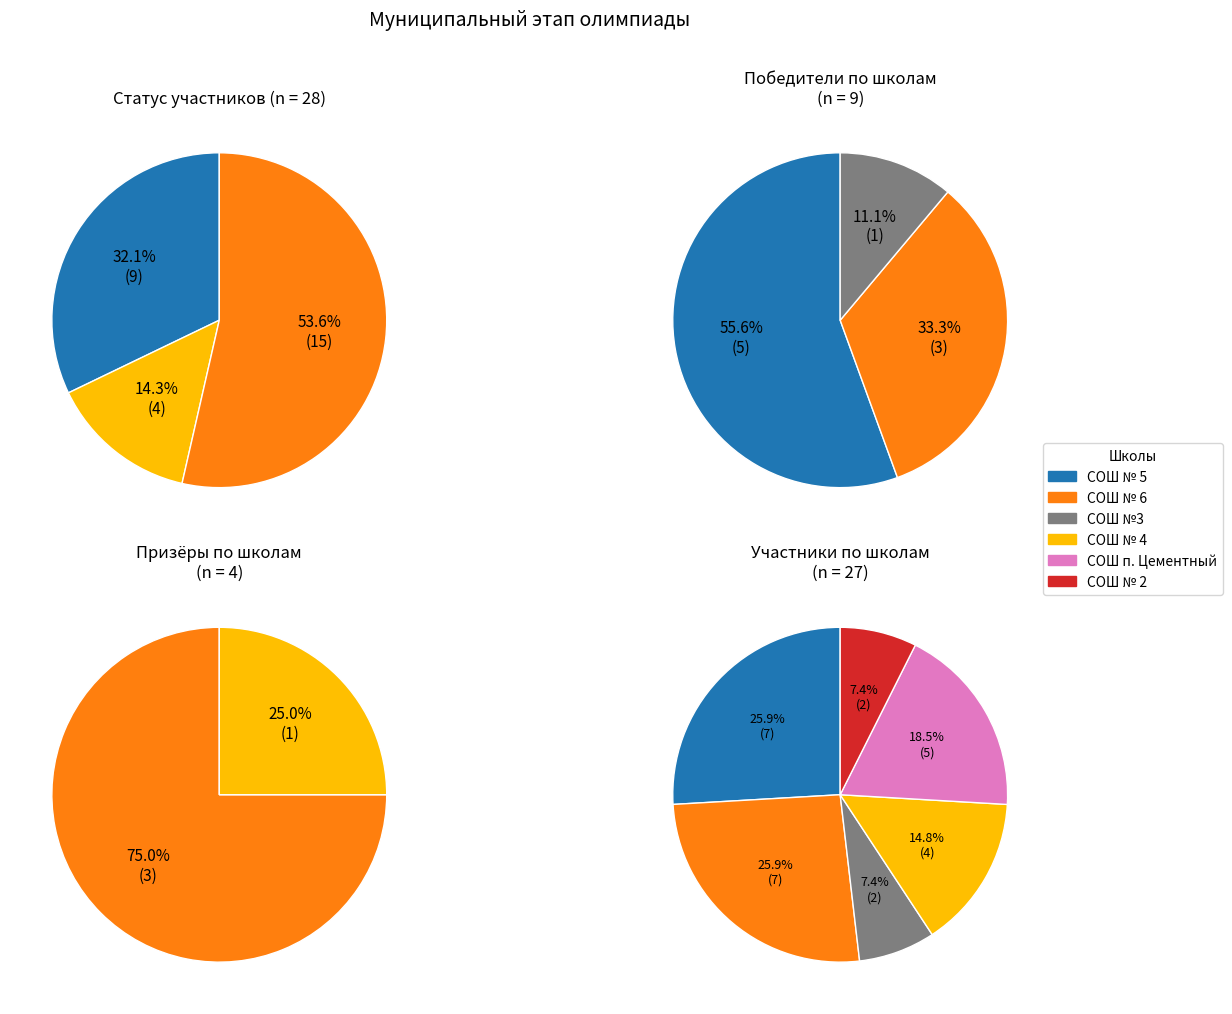

Between Призёр and Победитель, which is larger?

Победитель